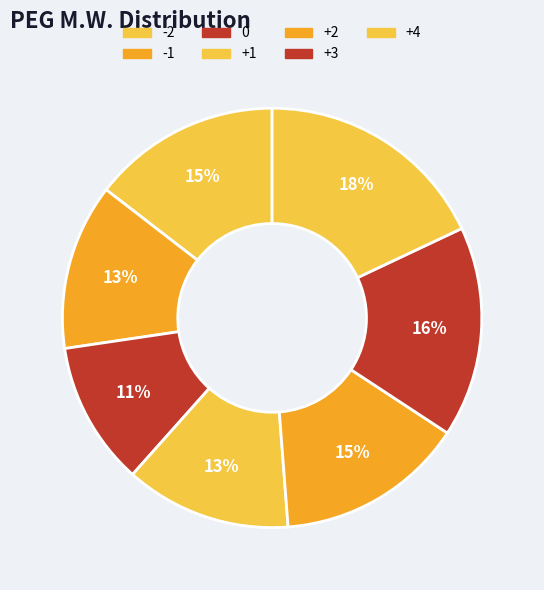

Is there a majority slice in this chart?

No